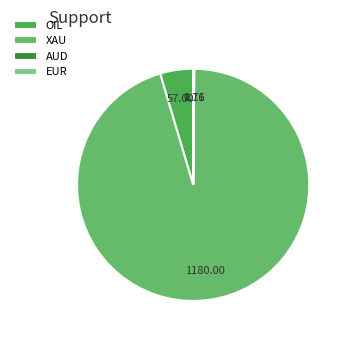

Between AUD and EUR, which is larger?

EUR